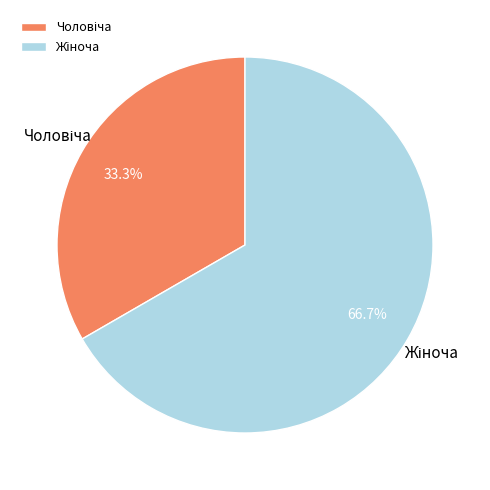

Does any single category account for the majority?

Yes